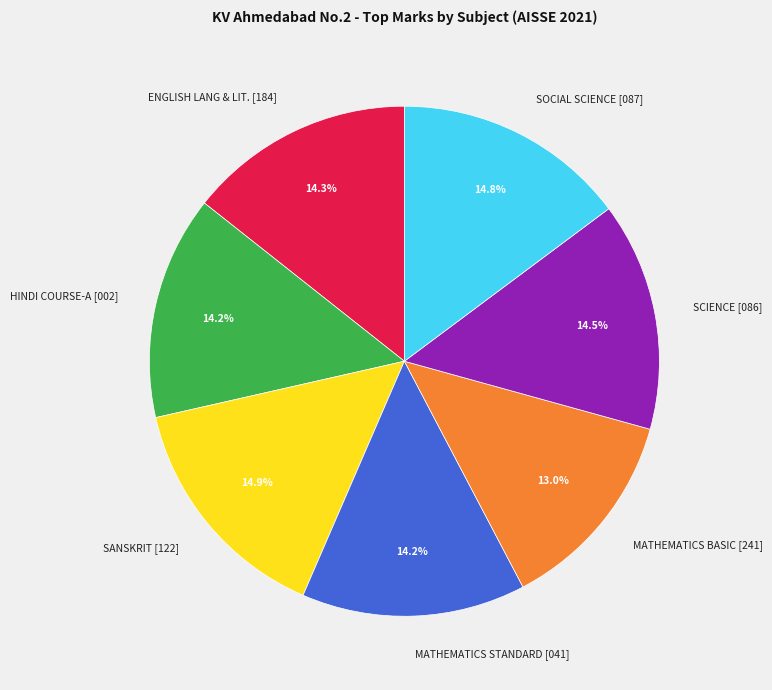

Count the number of slices in the pie.

7